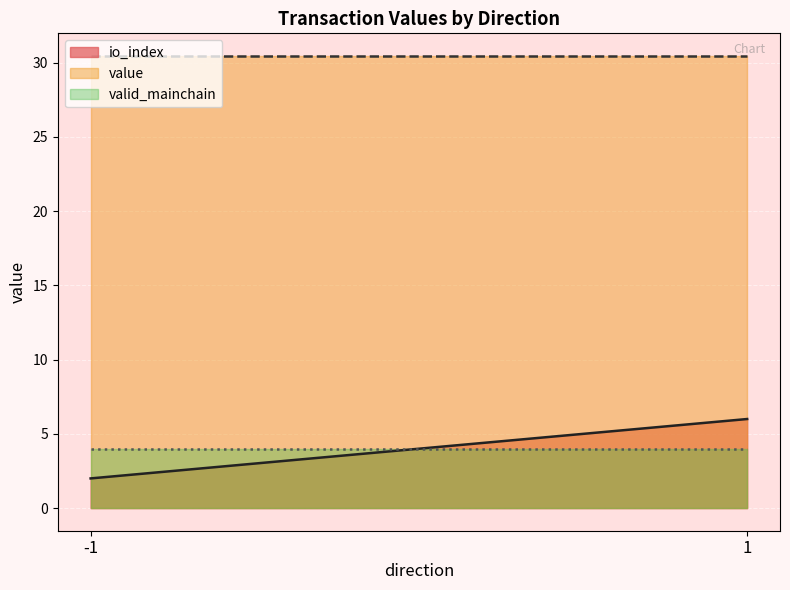

At which category does value reach its first local peak?

1